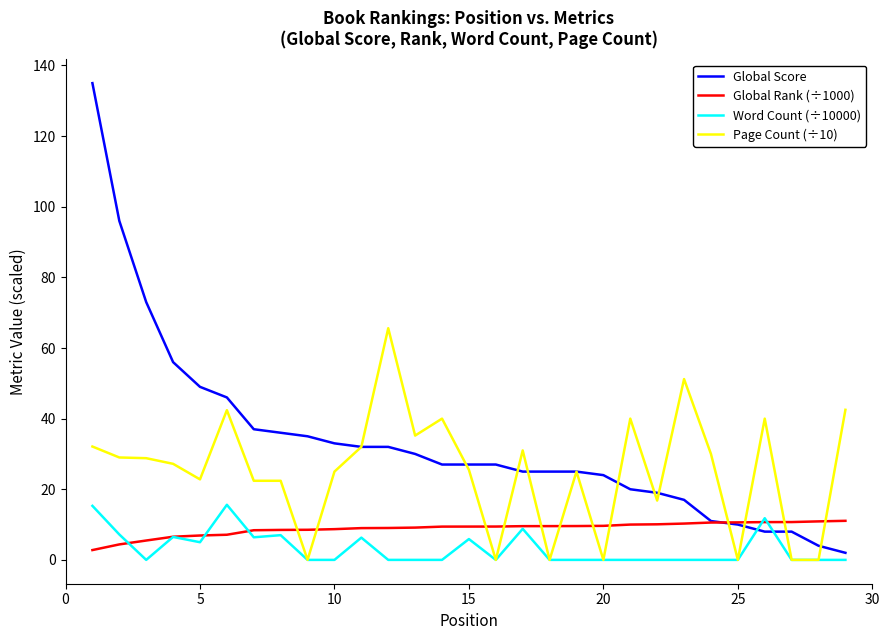

What is the lowest value of the Global Score series?

2.0